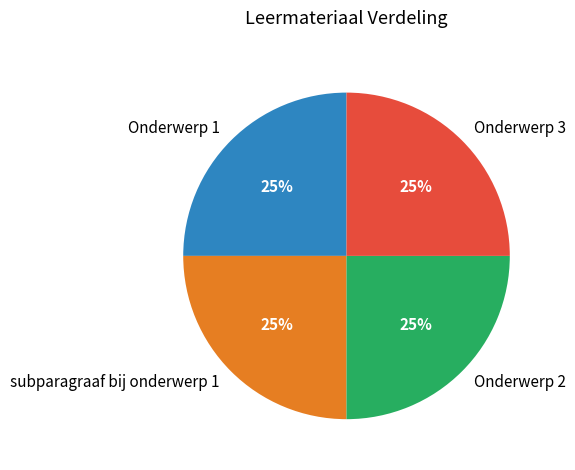

Approximately how many times larger is the value at subparagraaf bij onderwerp 1 compared to Onderwerp 2?

1.0